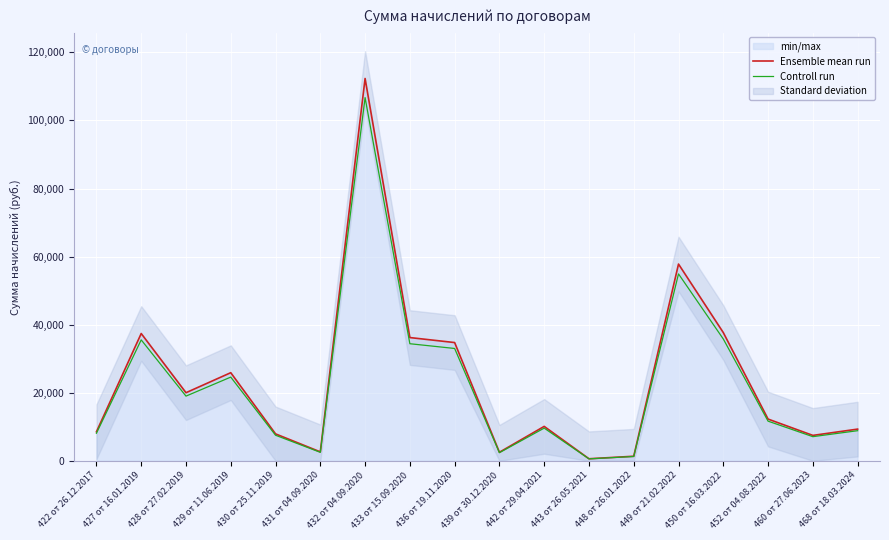

True or false: Ensemble mean run has a value of 7461.5 at 460 от 27.06.2023.

True